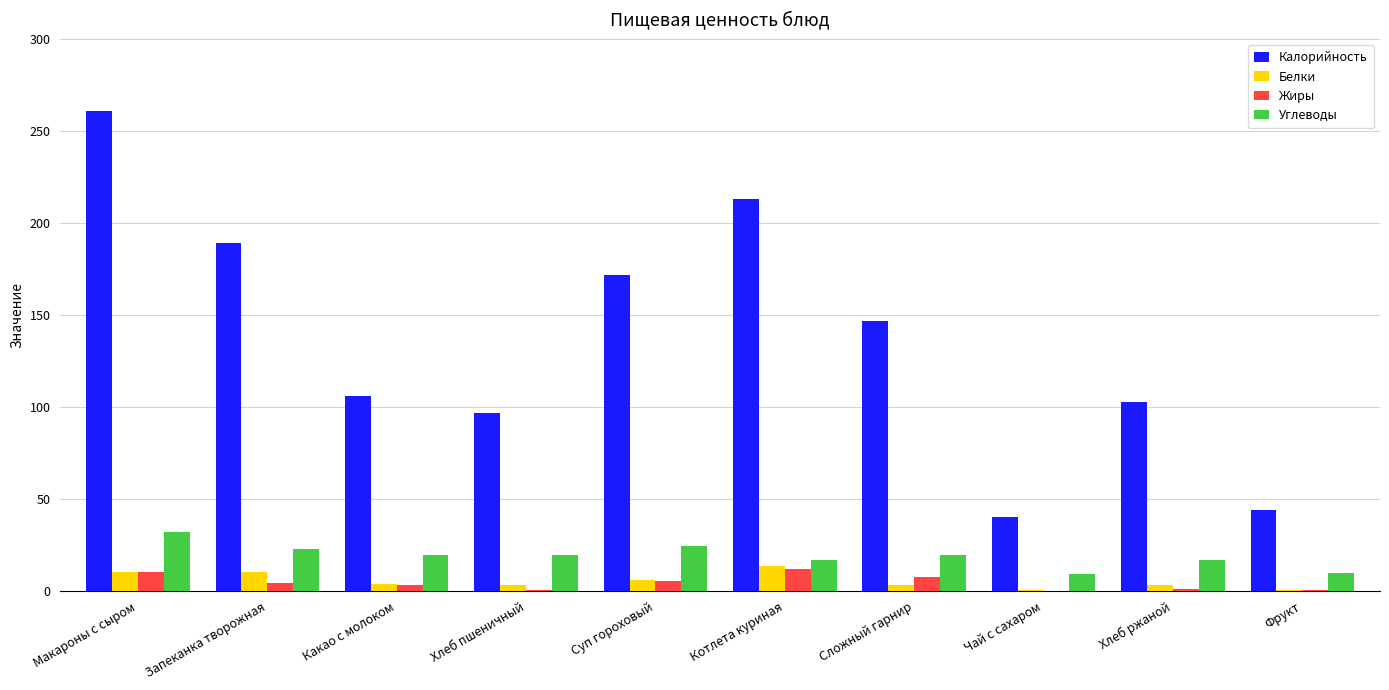

Are the bars horizontal?

No